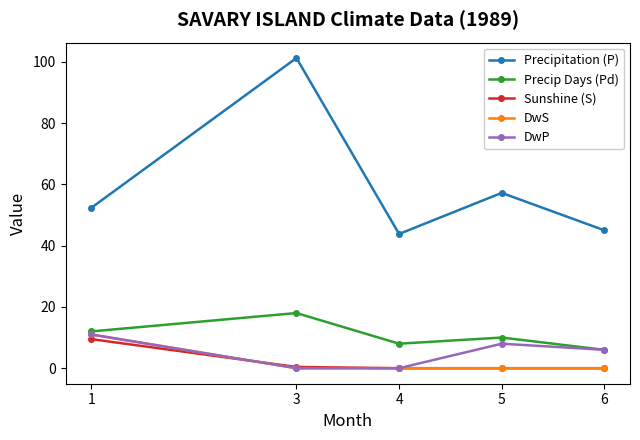

What is the value of the Precip Days (Pd) point at the 4th from the left?

10.0